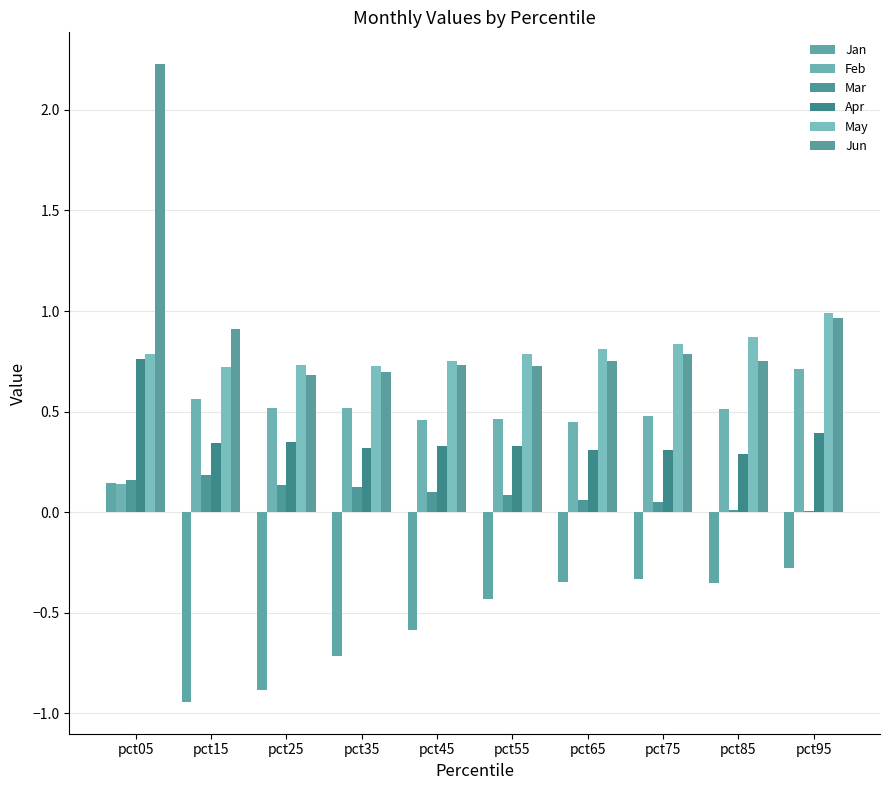

What is the difference between the highest and lowest values at pct15?

1.9